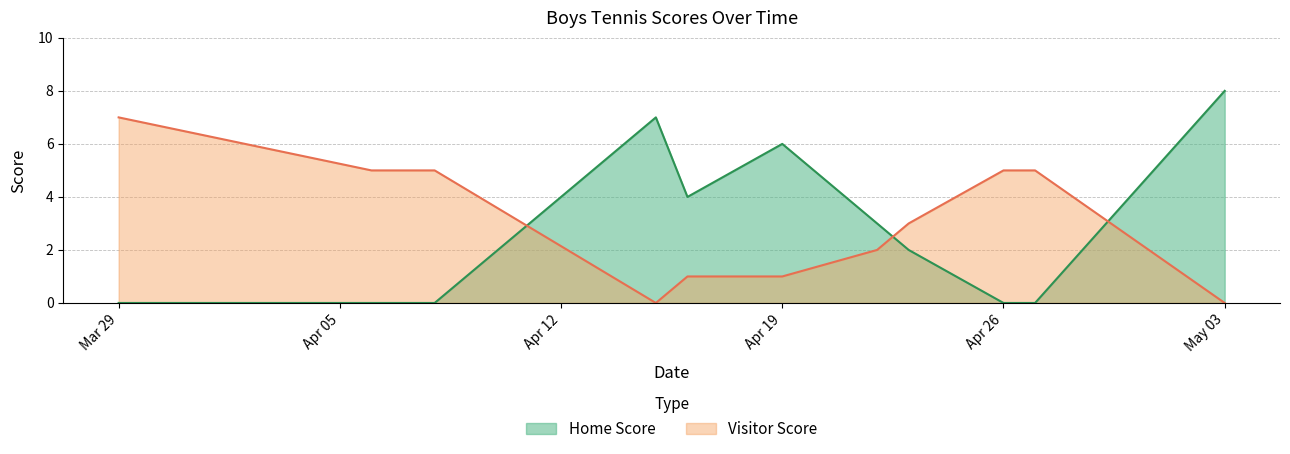

Where is Visitor Score nearest to the value 3?

2021-04-23